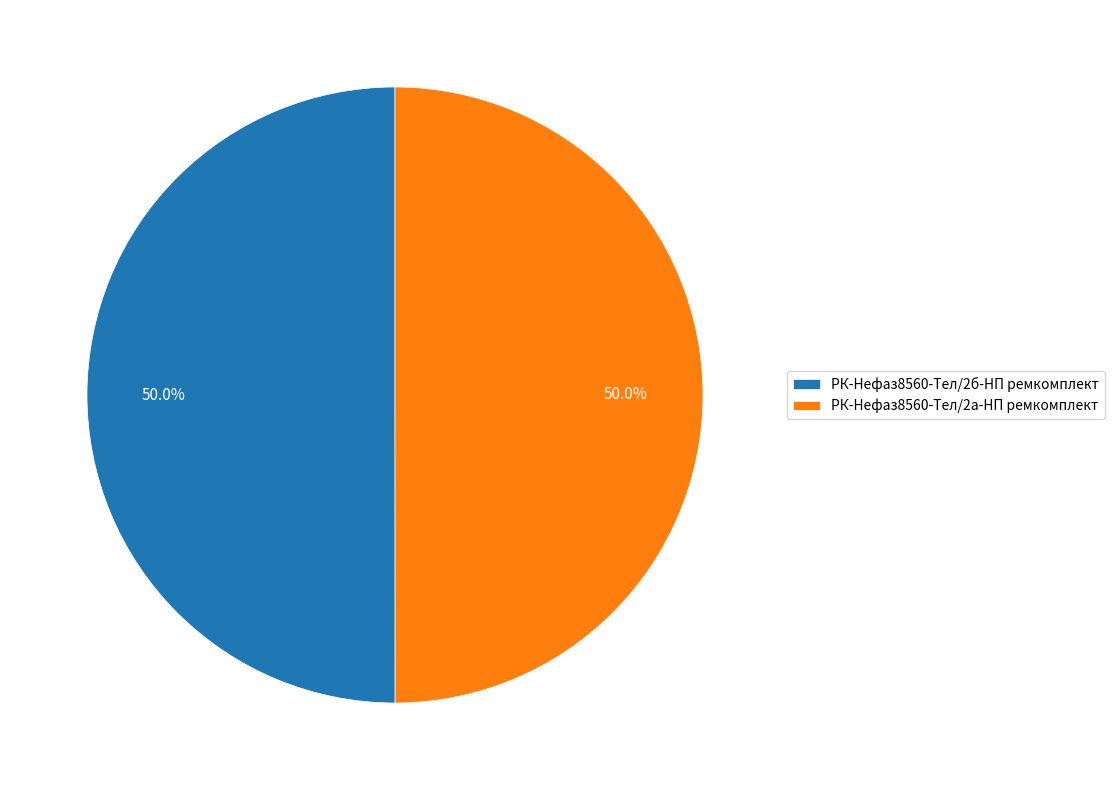

Do РК-Нефаз8560-Тел/2а-НП ремкомплект and РК-Нефаз8560-Тел/2б-НП ремкомплект together represent more than half of the pie?

Yes